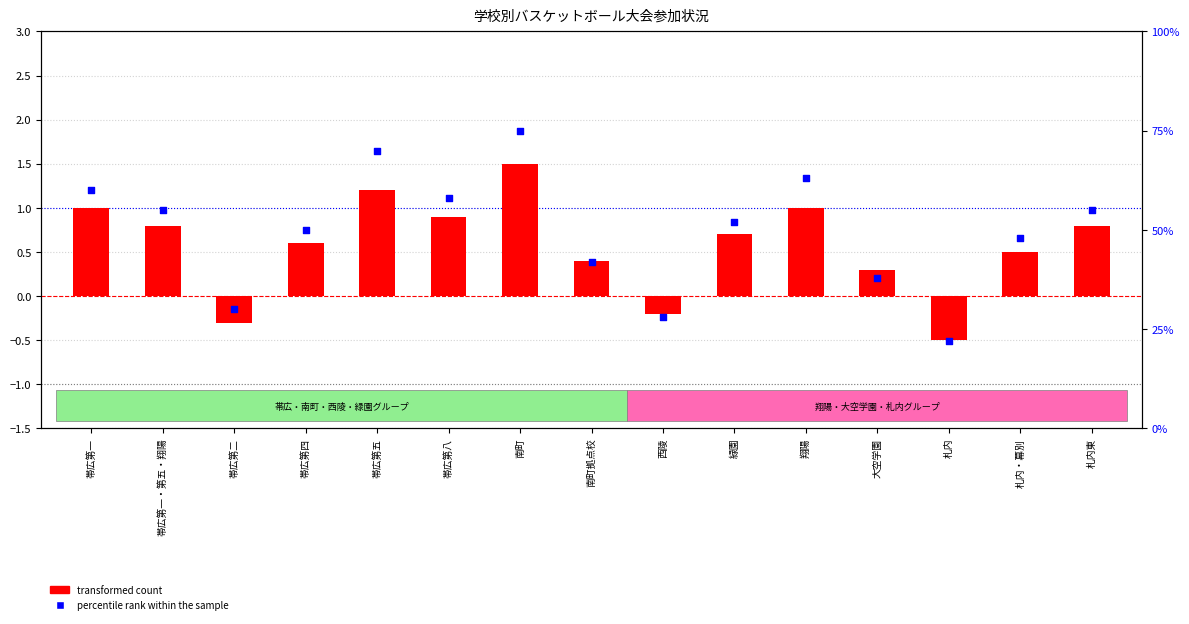

Which series has the largest total across all categories?

percentile rank within the sample